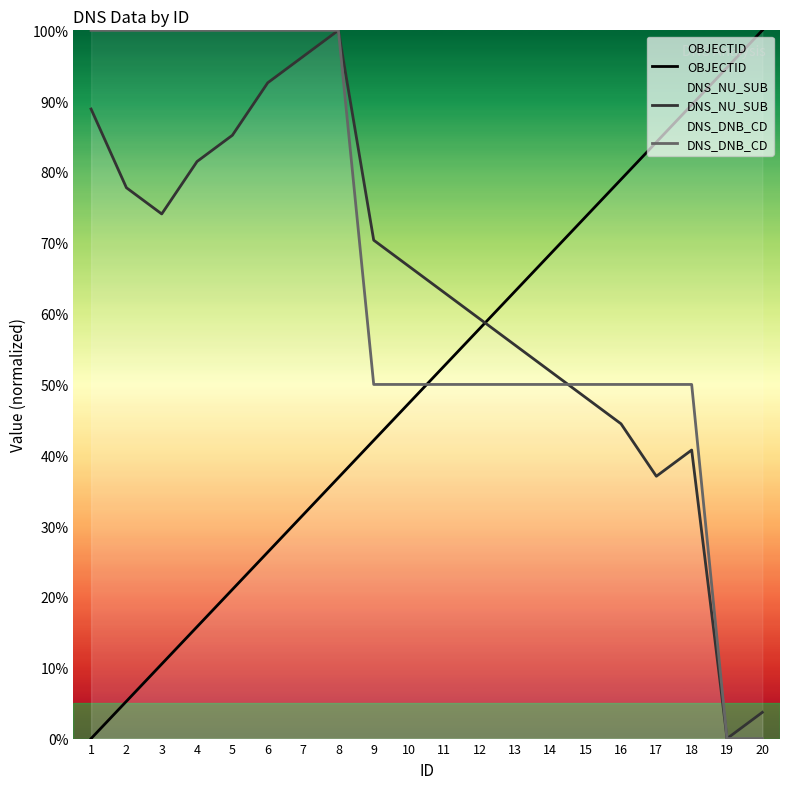

What is the value of the DNS_NU_SUB point at the 8th from the left?

100.0